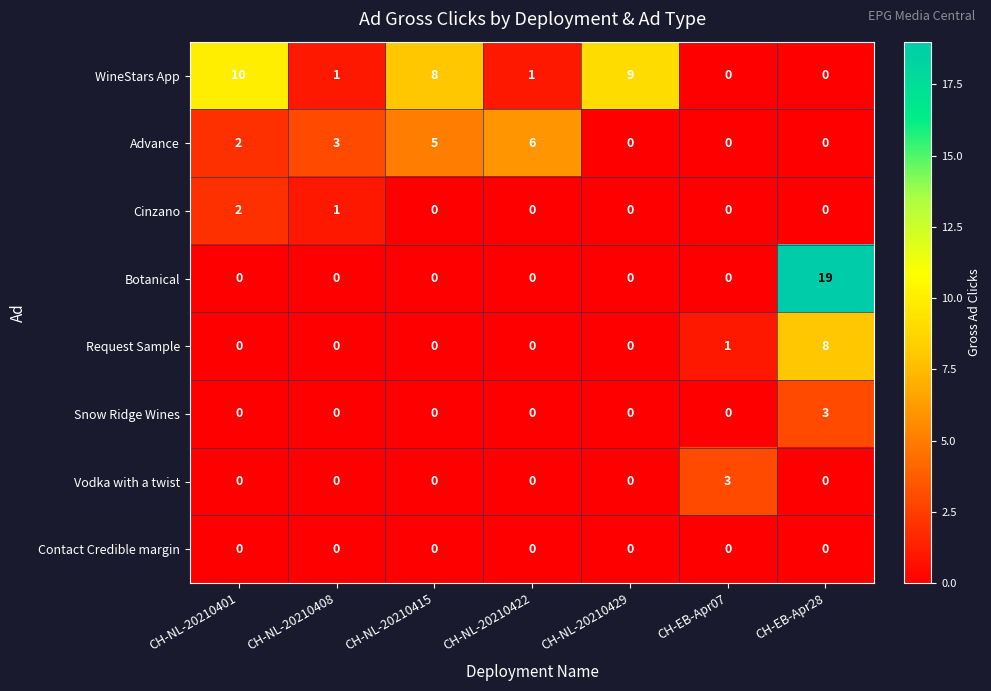

What is the maximum value shown in the chart?

19